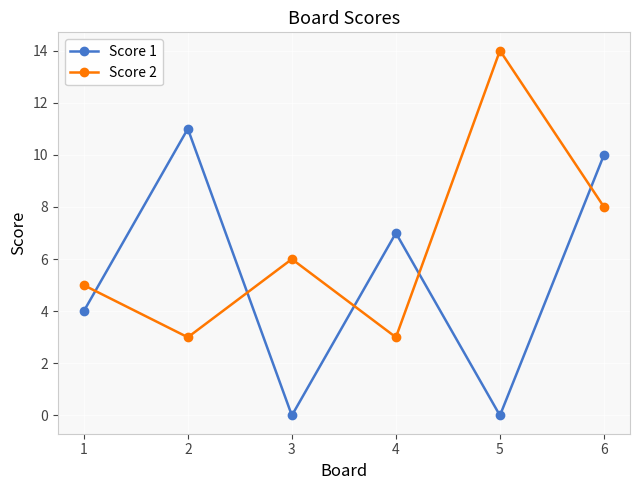

Where do Score 2 and Score 1 first cross each other?

1 and 2